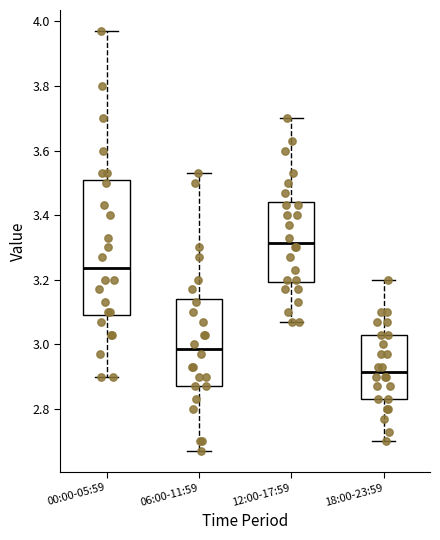

Reading left to right, transcribe this box plot: for each box, give where its median line is, the range the box spans, and where its two whiskers end, as read against the y-axis. The values are not printed on the chart, so give them approximately, as read against the axis.

00:00-05:59: median 3.24, box 3.10 to 3.50, whiskers 2.90 to 3.98
06:00-11:59: median 2.98, box 2.88 to 3.14, whiskers 2.68 to 3.54
12:00-17:59: median 3.32, box 3.20 to 3.44, whiskers 3.08 to 3.70
18:00-23:59: median 2.92, box 2.84 to 3.04, whiskers 2.70 to 3.20